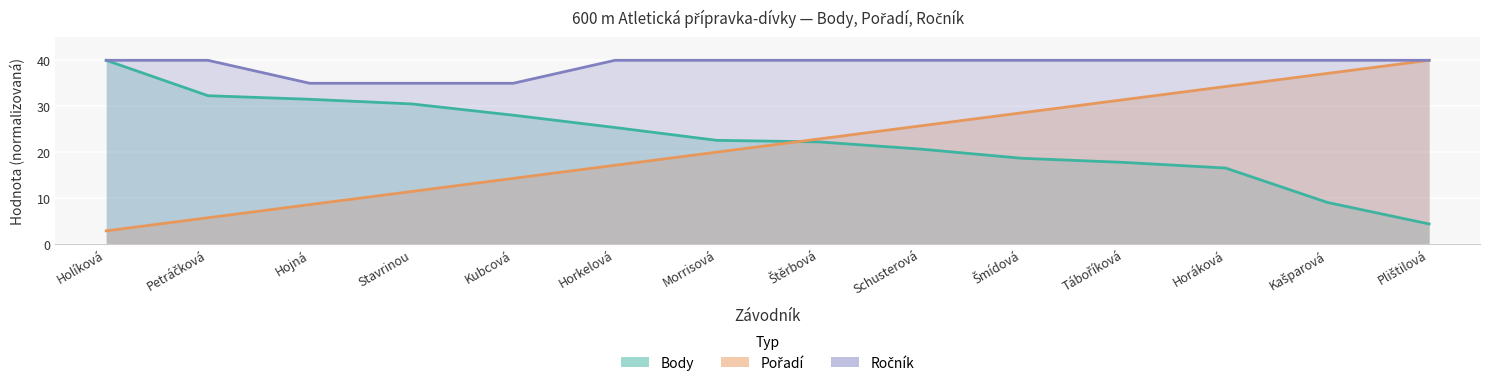

How many series are shown in this chart?

3